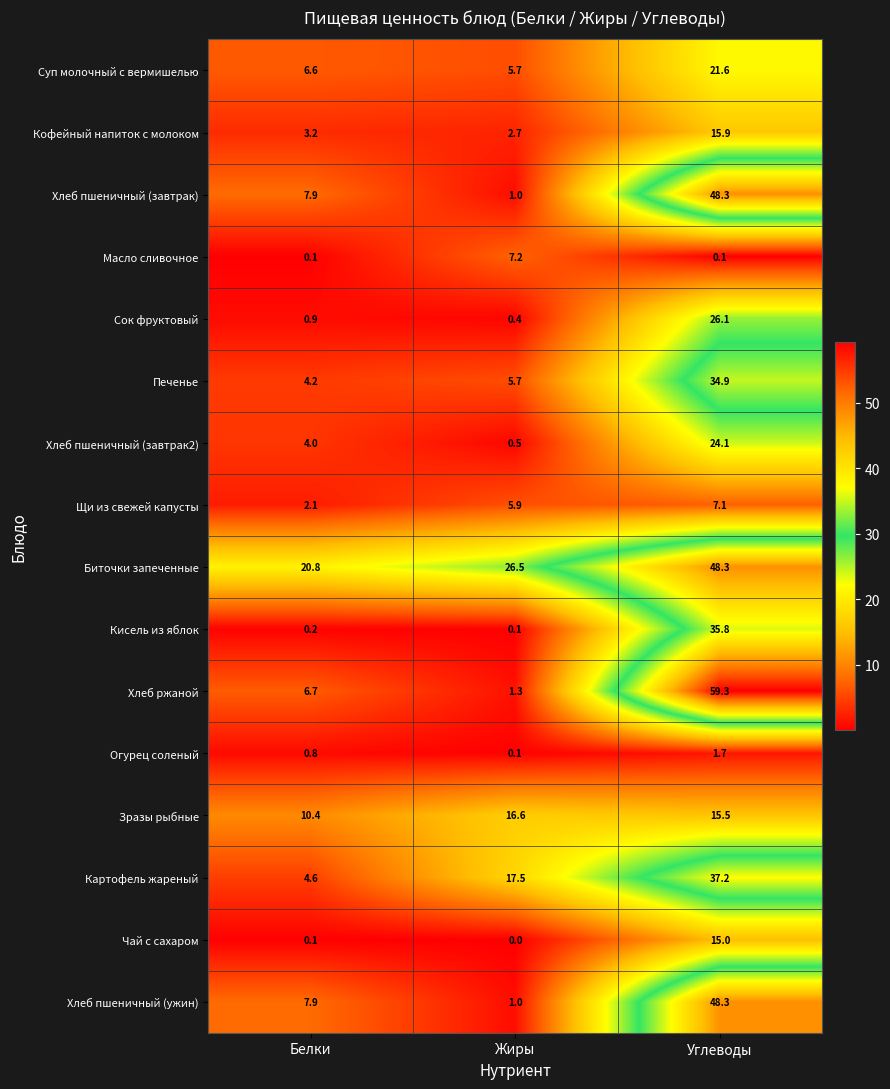

What is the difference between the maximum and minimum values in the Масло сливочное series?

7.1